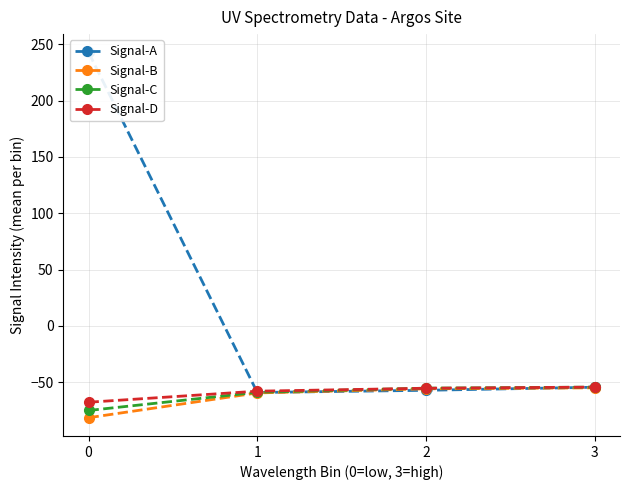

Reading right to left, transcribe all the data shown in this chart.

Signal-A: -54.3	-57.0	-59.0	242.7
Signal-B: -54.8	-55.7	-59.4	-81.4
Signal-C: -54.2	-55.2	-58.8	-74.9
Signal-D: -54.2	-55.2	-57.8	-67.6